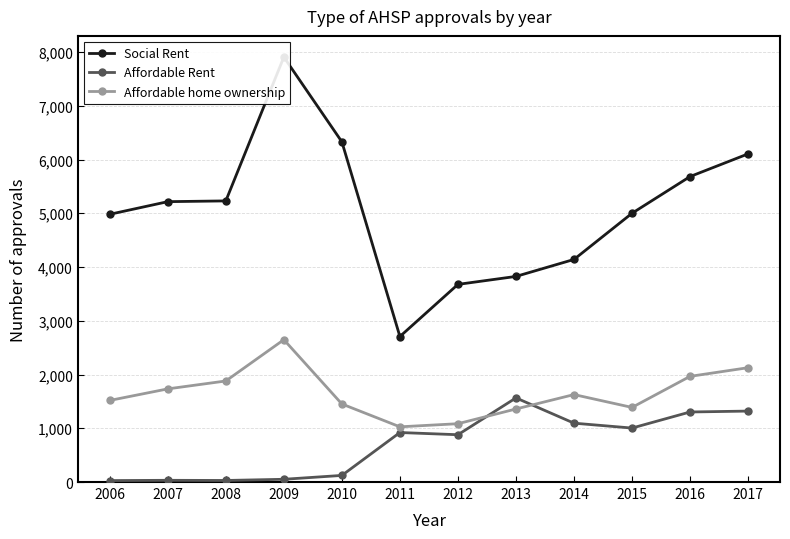

At which category is the sum across all series the highest?

2009